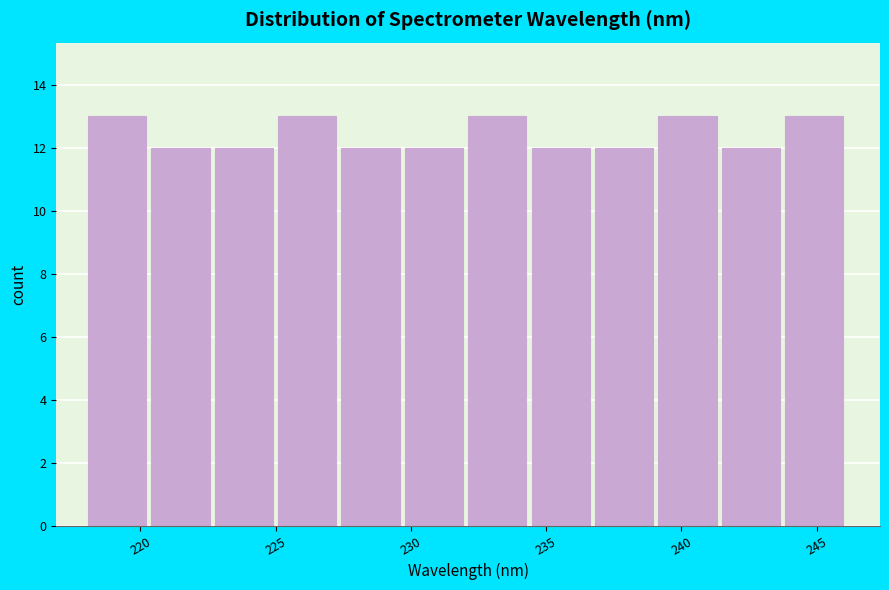

Reading left to right, transcribe this chart: for each bar, give the range it covers on the x-axis and its height. Neither the bar edges nor the heights are printed on the chart, so give them approximately, as read against the axes.

218.0 to 220.5: 13
220.5 to 222.5: 12
222.5 to 225.0: 12
225.0 to 227.5: 13
227.5 to 230.0: 12
230.0 to 232.0: 12
232.0 to 234.5: 13
234.5 to 237.0: 12
237.0 to 239.0: 12
239.0 to 241.5: 13
241.5 to 244.0: 12
244.0 to 246.0: 13